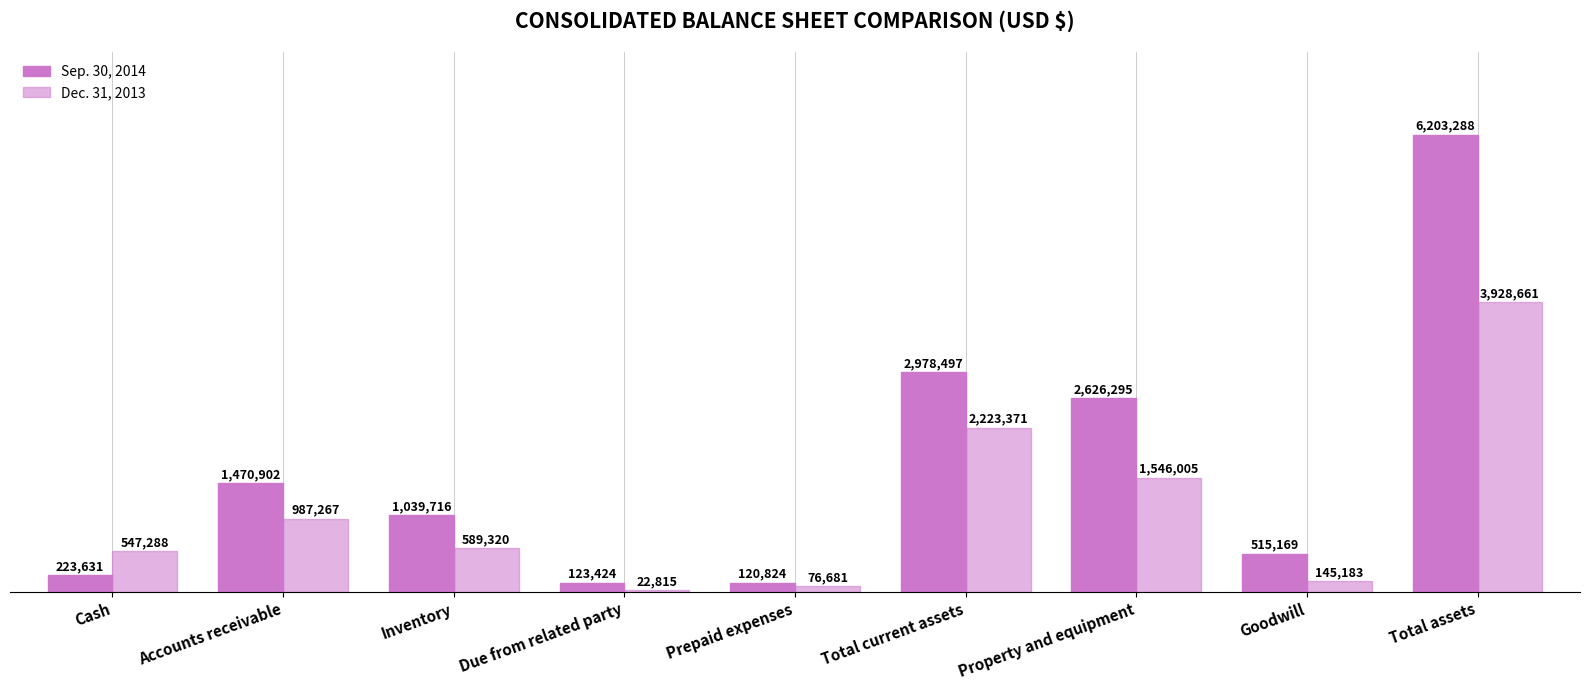

Are the bars grouped side by side (vs. stacked)?

Yes